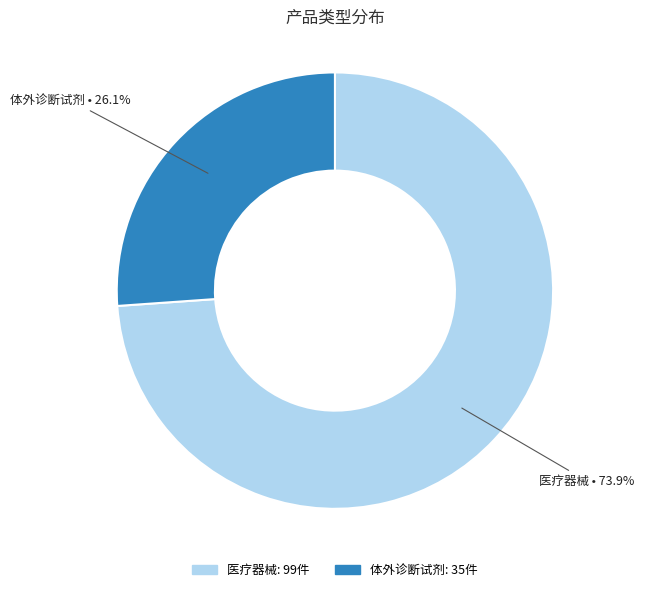

What is the ratio of the value at 医疗器械 to the value at 体外诊断试剂?

2.8